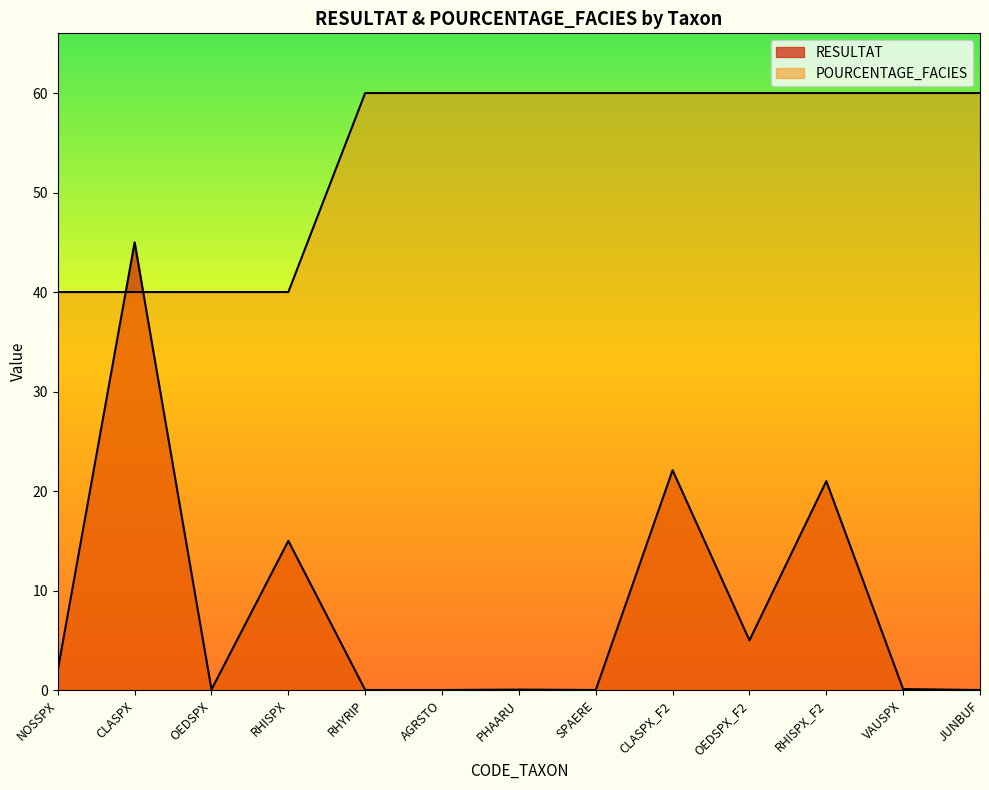

Does the chart have visible grid lines?

No